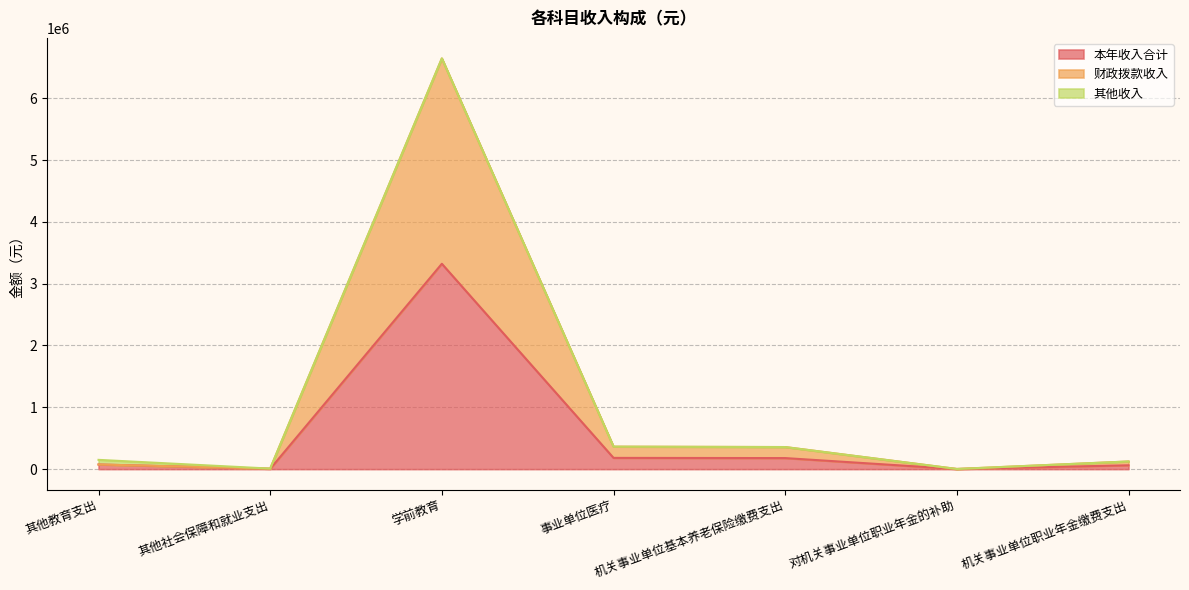

The 本年收入合计 series shows 4257.8 at 其他社会保障和就业支出. True or false?

True